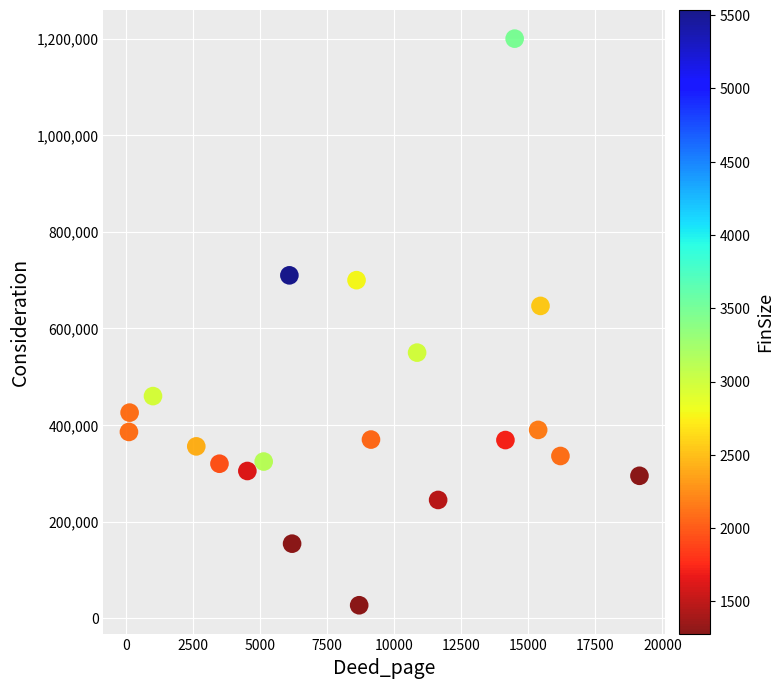

What Y value in the scatter plot is closest to 613500?

646708